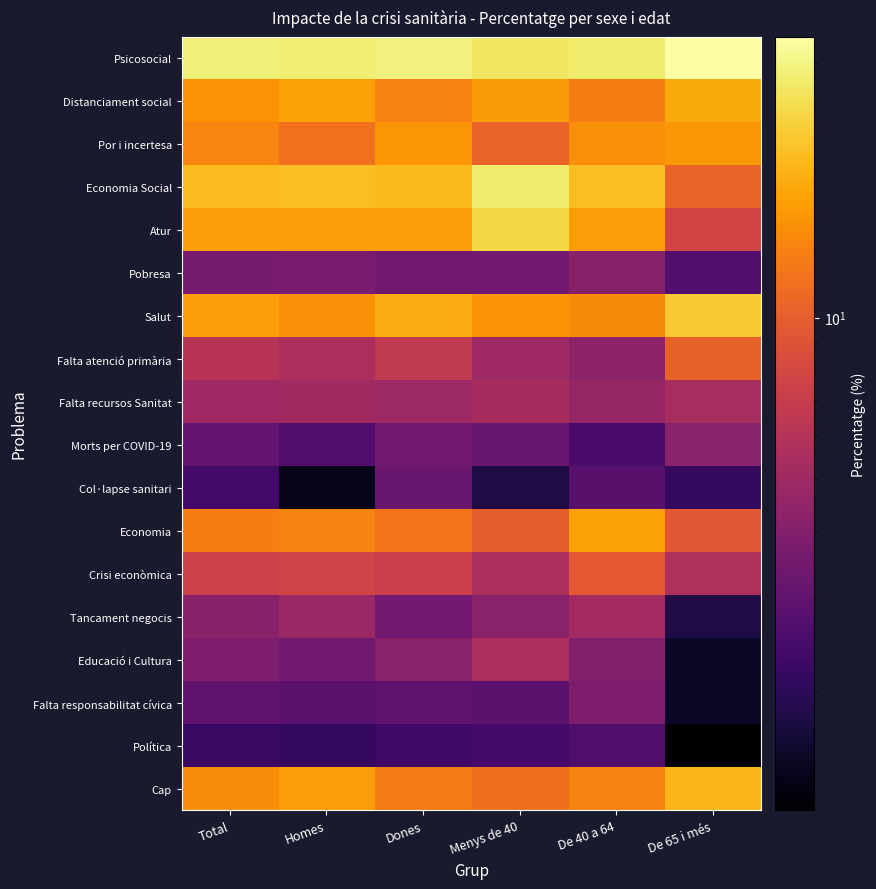

Reading right to left, extract all data points from this chart.

Psicosocial: De 65 i més=33.5	De 40 a 64=27.6	Menys de 40=26.6	Dones=29.1	Homes=28.4	Total=28.8
Distanciament social: De 65 i més=17.8	De 40 a 64=13.0	Menys de 40=16.0	Dones=13.6	Homes=16.7	Total=15.1
Por i incertesa: De 65 i més=15.7	De 40 a 64=14.6	Menys de 40=10.5	Dones=15.5	Homes=11.7	Total=13.7
Economia Social: De 65 i més=10.6	De 40 a 64=20.4	Menys de 40=27.6	Dones=19.8	Homes=20.2	Total=20.0
Atur: De 65 i més=7.8	De 40 a 64=16.3	Menys de 40=24.2	Dones=16.4	Homes=16.5	Total=16.4
Pobresa: De 65 i més=2.7	De 40 a 64=4.1	Menys de 40=3.4	Dones=3.4	Homes=3.7	Total=3.6
Salut: De 65 i més=22.0	De 40 a 64=14.3	Menys de 40=15.3	Dones=18.1	Homes=14.8	Total=16.5
Falta atenció primària: De 65 i més=10.3	De 40 a 64=4.4	Menys de 40=5.0	Dones=6.6	Homes=5.5	Total=6.1
Falta recursos Sanitat: De 65 i més=5.4	De 40 a 64=4.6	Menys de 40=5.3	Dones=4.9	Homes=5.1	Total=5.0
Morts per COVID-19: De 65 i més=4.2	De 40 a 64=2.5	Menys de 40=3.2	Dones=3.4	Homes=2.7	Total=3.1
Col·lapse sanitari: De 65 i més=2.1	De 40 a 64=2.8	Menys de 40=1.8	Dones=3.2	Homes=1.4	Total=2.4
Economia: De 65 i més=9.4	De 40 a 64=16.7	Menys de 40=10.0	Dones=12.3	Homes=13.6	Total=13.0
Crisi econòmica: De 65 i més=5.7	De 40 a 64=9.5	Menys de 40=5.5	Dones=7.2	Homes=7.7	Total=7.4
Tancament negocis: De 65 i més=1.8	De 40 a 64=5.2	Menys de 40=4.2	Dones=3.4	Homes=4.8	Total=4.1
Educació i Cultura: De 65 i més=1.5	De 40 a 64=3.9	Menys de 40=5.5	Dones=4.2	Homes=3.4	Total=3.8
Falta responsabilitat cívica: De 65 i més=1.5	De 40 a 64=3.8	Menys de 40=2.9	Dones=3.0	Homes=2.9	Total=3.0
Política: De 65 i més=1.2	De 40 a 64=2.6	Menys de 40=2.4	Dones=2.3	Homes=2.1	Total=2.2
Cap: De 65 i més=19.3	De 40 a 64=13.6	Menys de 40=11.6	Dones=12.8	Homes=16.4	Total=14.5